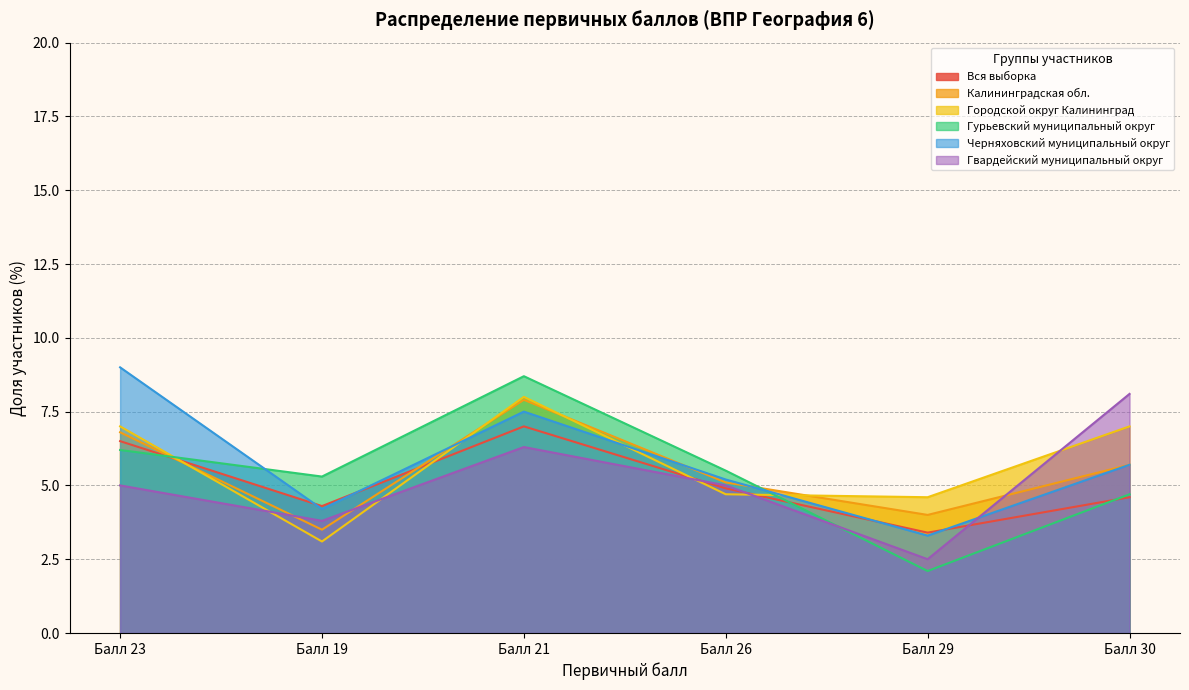

Count the number of data series in this chart.

6